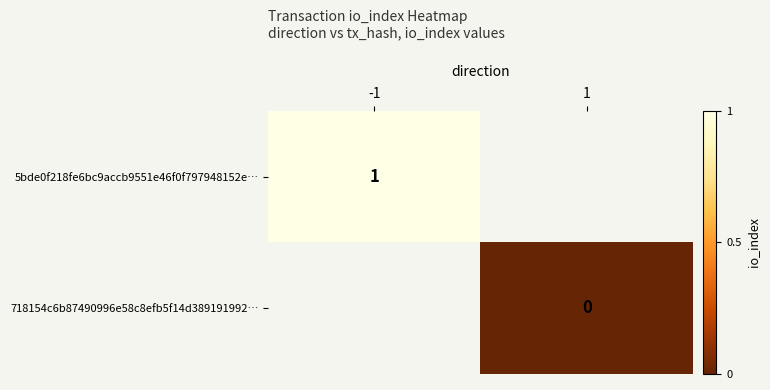

At which category does the chart reach its minimum across all series?

1